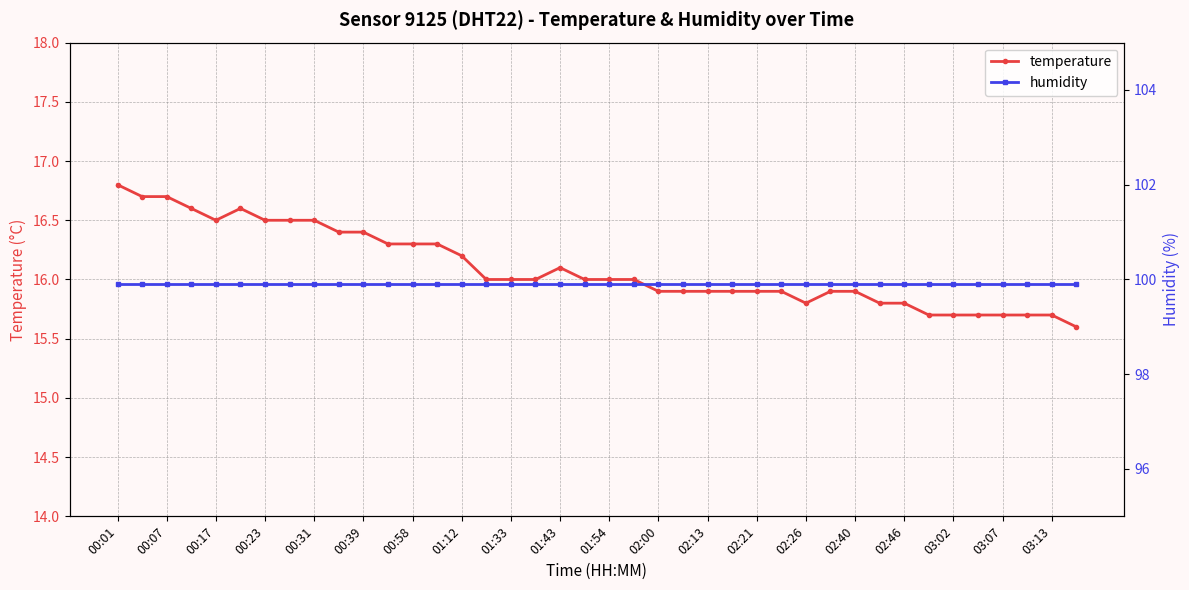

What is the maximum value for temperature?

16.8